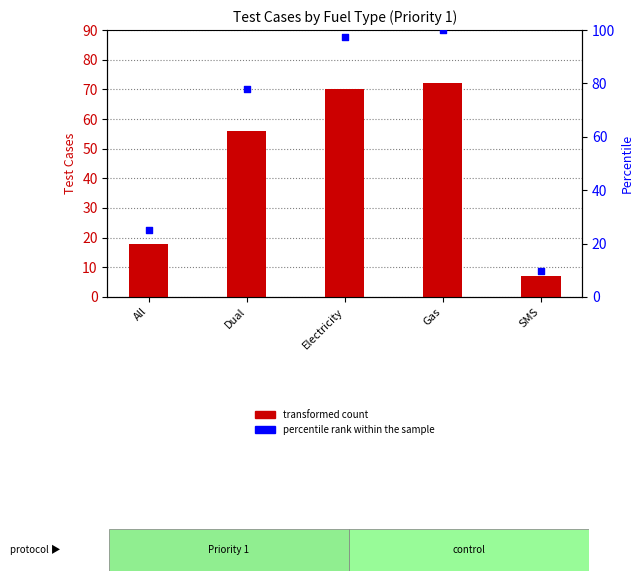

Which series has the widest spread of Y values?

percentile rank within the sample